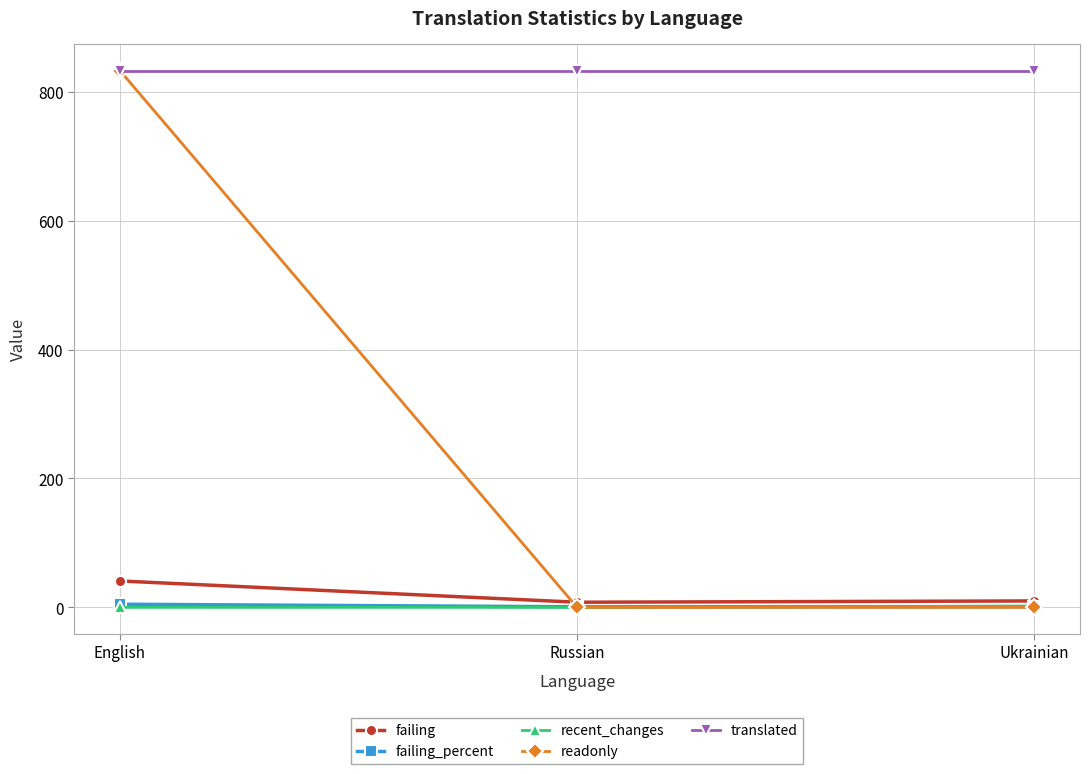

What is the label of the 1st point from the left?

English